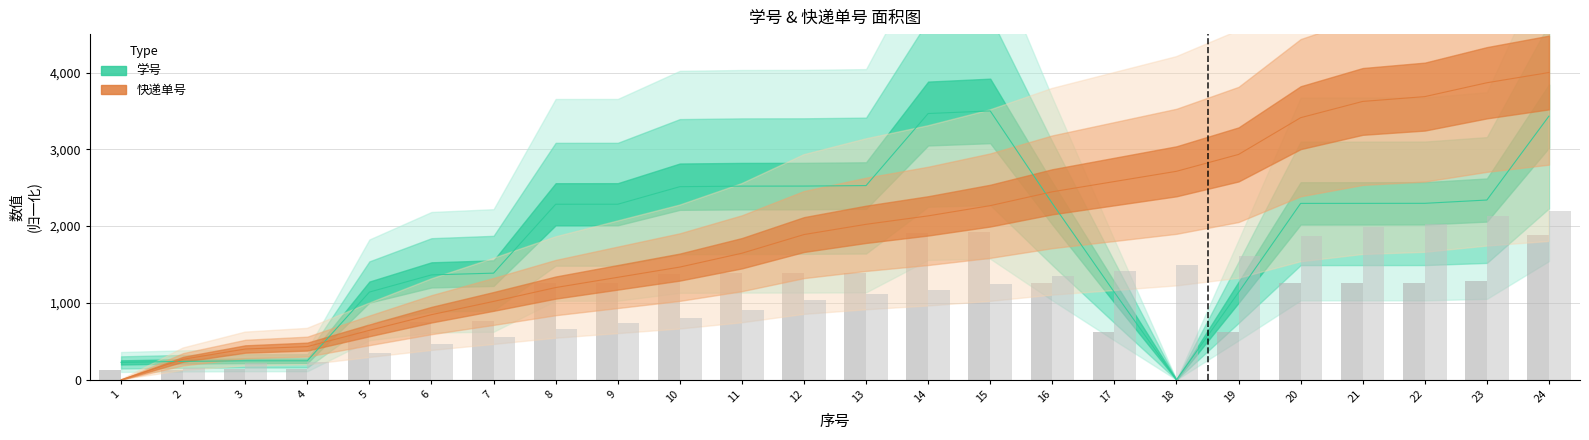

What is the value of the 快递单号 bar at the 19th from the left?

2933.3